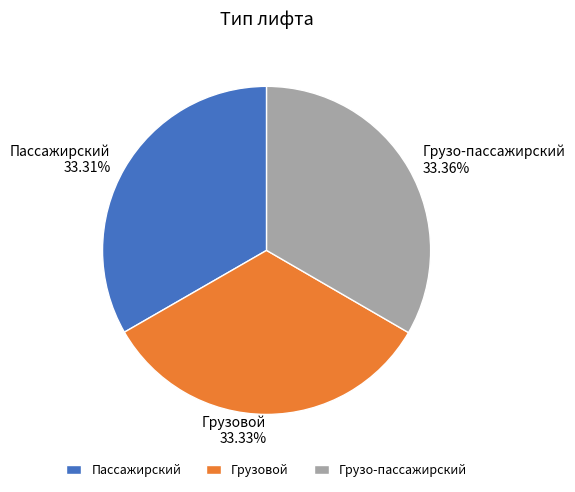

What portion of the pie excludes Грузо-пассажирский?

66.6%